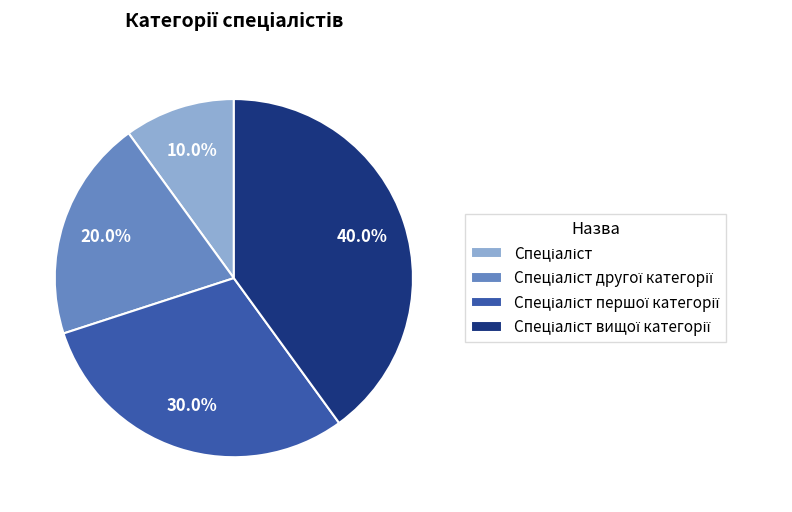

Does any single category account for the majority?

No